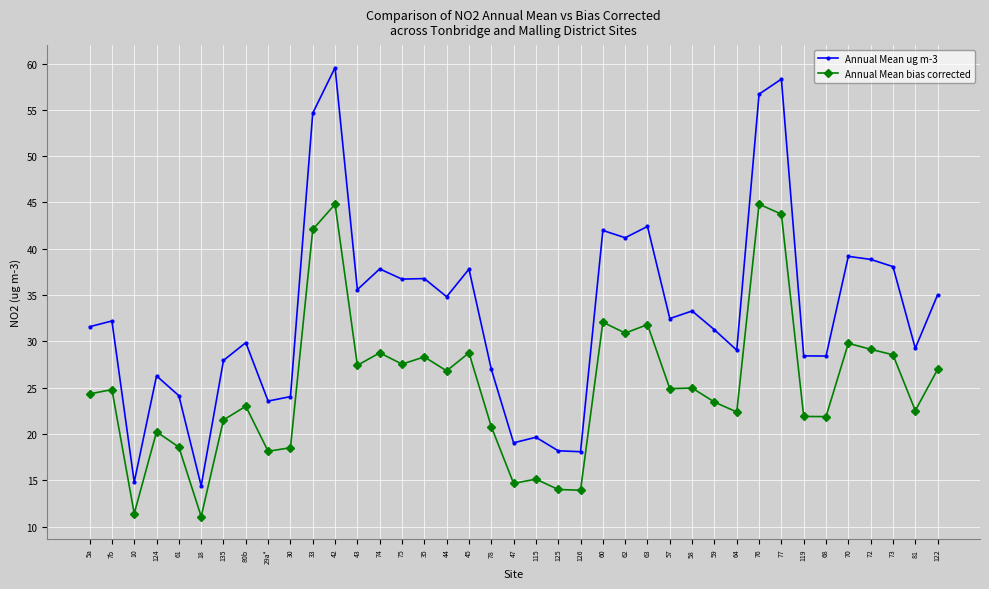

True or false: Annual Mean bias corrected and Annual Mean ug m-3 intersect in this chart.

False